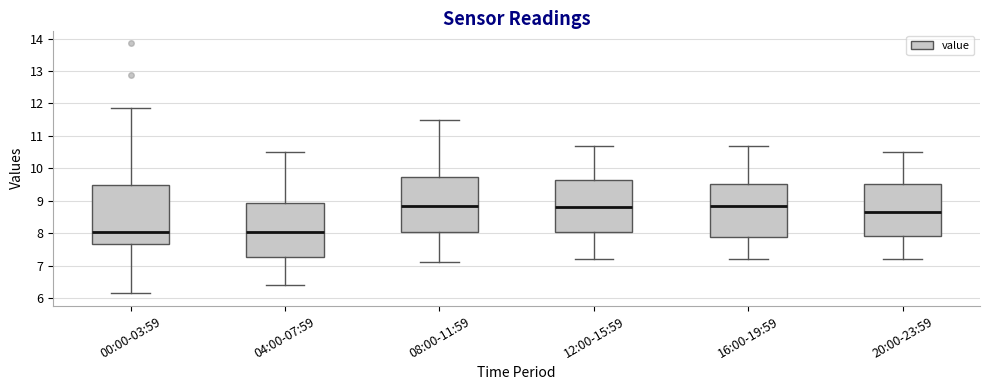

Which box is the tallest, from its lower edge to its upper edge?

00:00-03:59